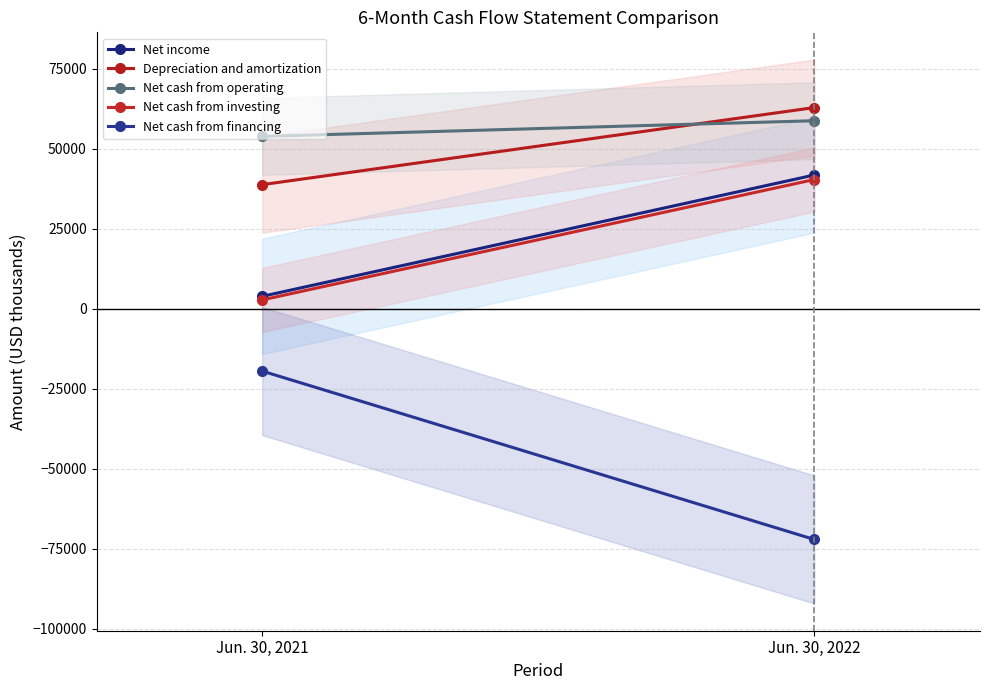

At which label is Depreciation and amortization closest to 50782?

Jun. 30, 2021